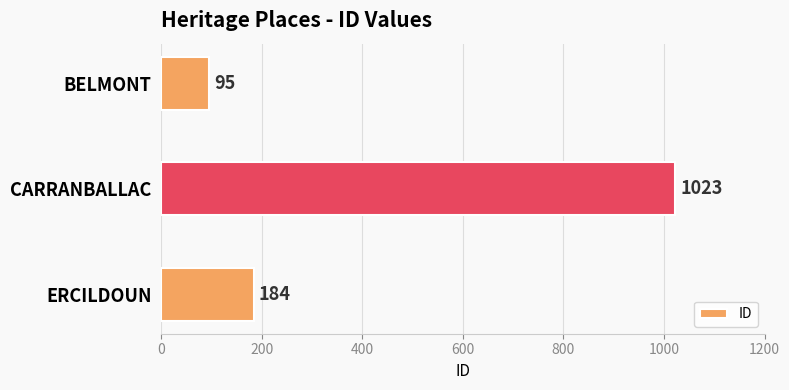

How many distinct data groups are displayed?

1